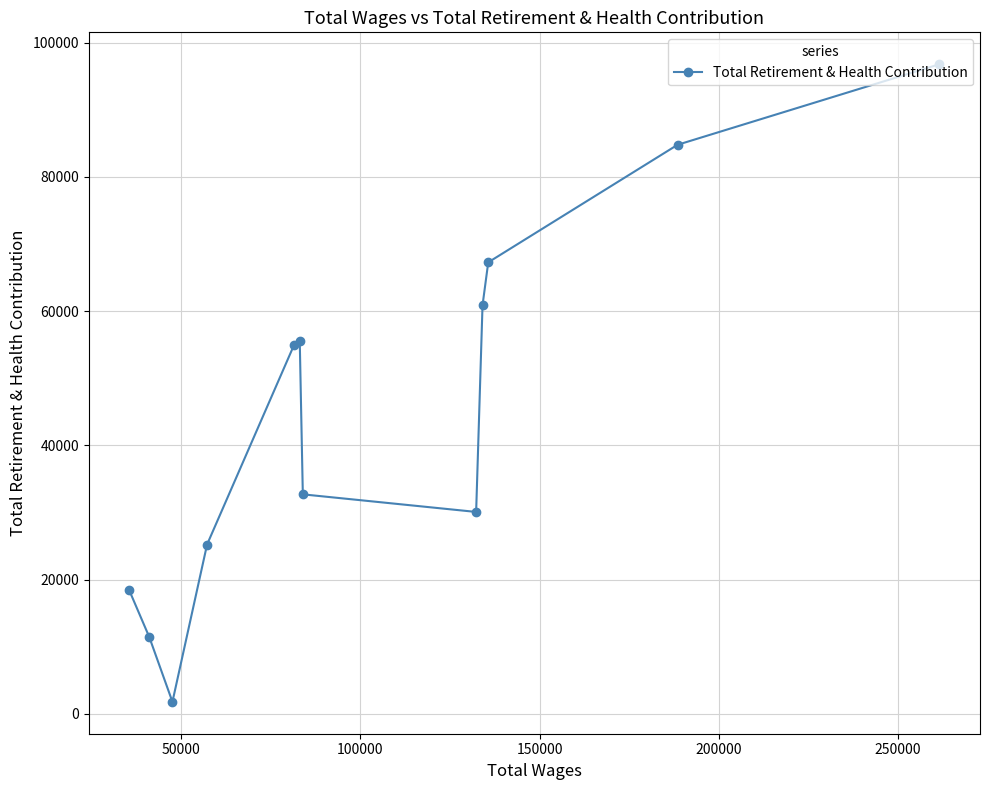

Reading left to right, list all the values displayed in this chart.

18394	11435	1783	25231	54983	55538	32706	30084	60879	67282	84802	96808